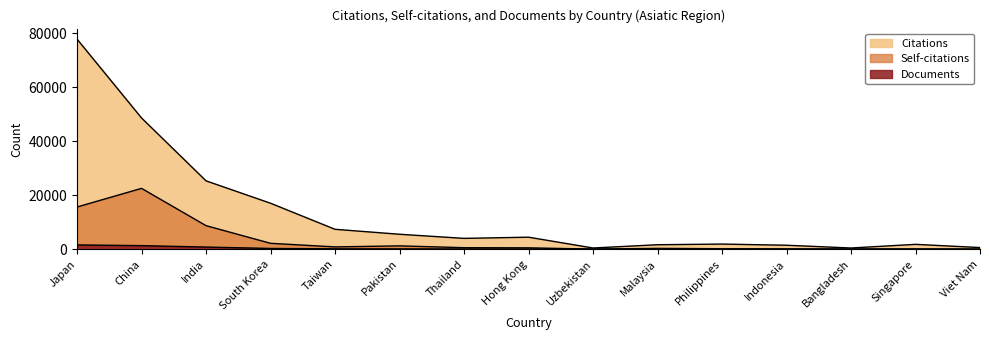

True or false: Self-citations and Citations cross at least once.

False